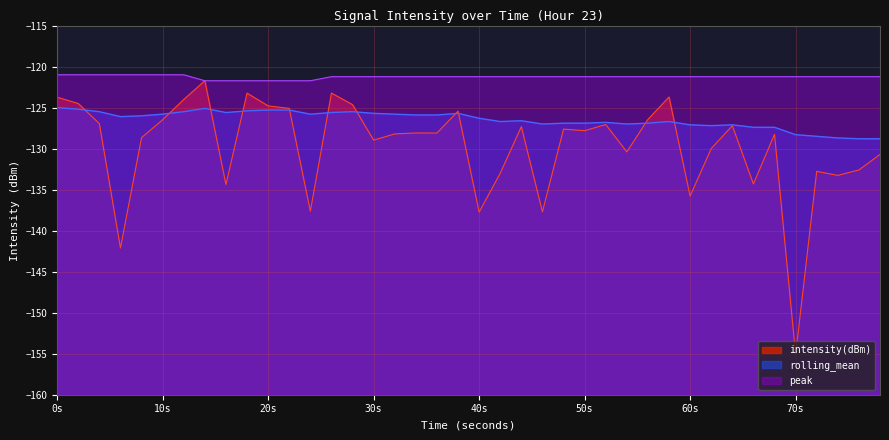

True or false: peak and intensity(dBm) intersect in this chart.

False